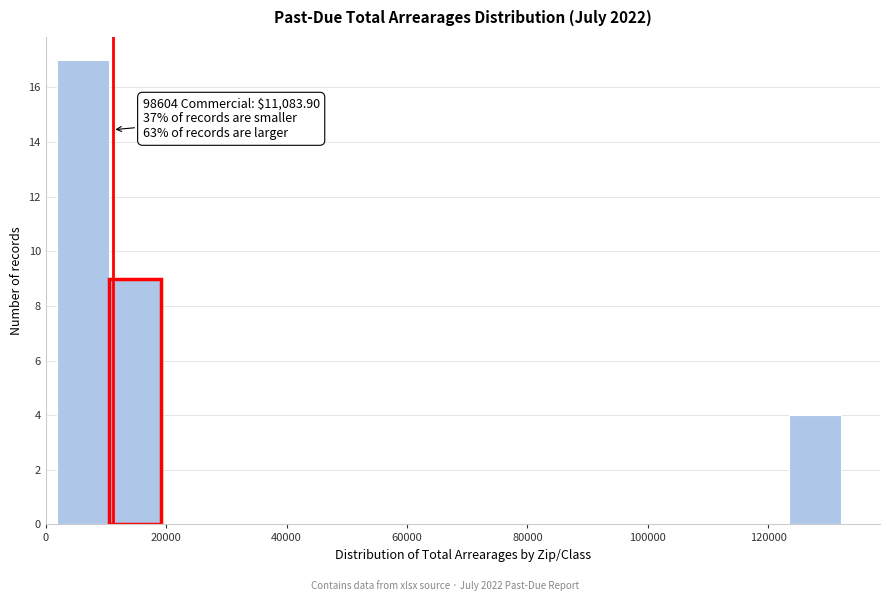

Which range on the x-axis has the tallest bar?

2000 to 10000